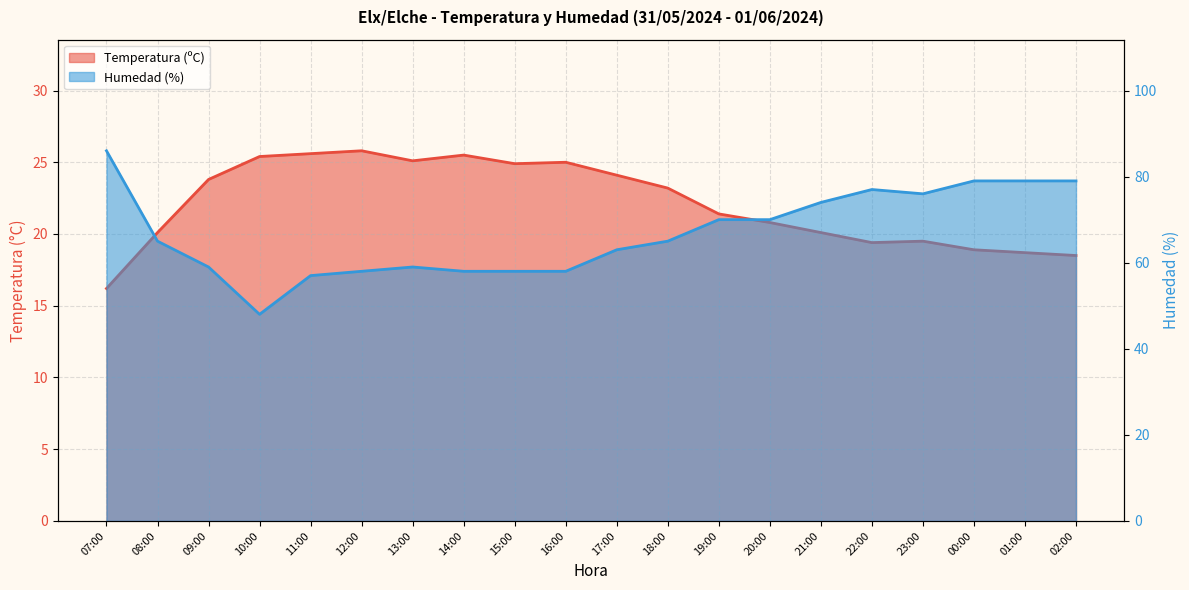

Reading left to right, list all the values displayed in this chart.

Temperatura (ºC): 16.2	20.1	23.8	25.4	25.6	25.8	25.1	25.5	24.9	25.0	24.1	23.2	21.4	20.8	20.1	19.4	19.5	18.9	18.7	18.5
Humedad (%): 86.0	65.0	59.0	48.0	57.0	58.0	59.0	58.0	58.0	58.0	63.0	65.0	70.0	70.0	74.0	77.0	76.0	79.0	79.0	79.0